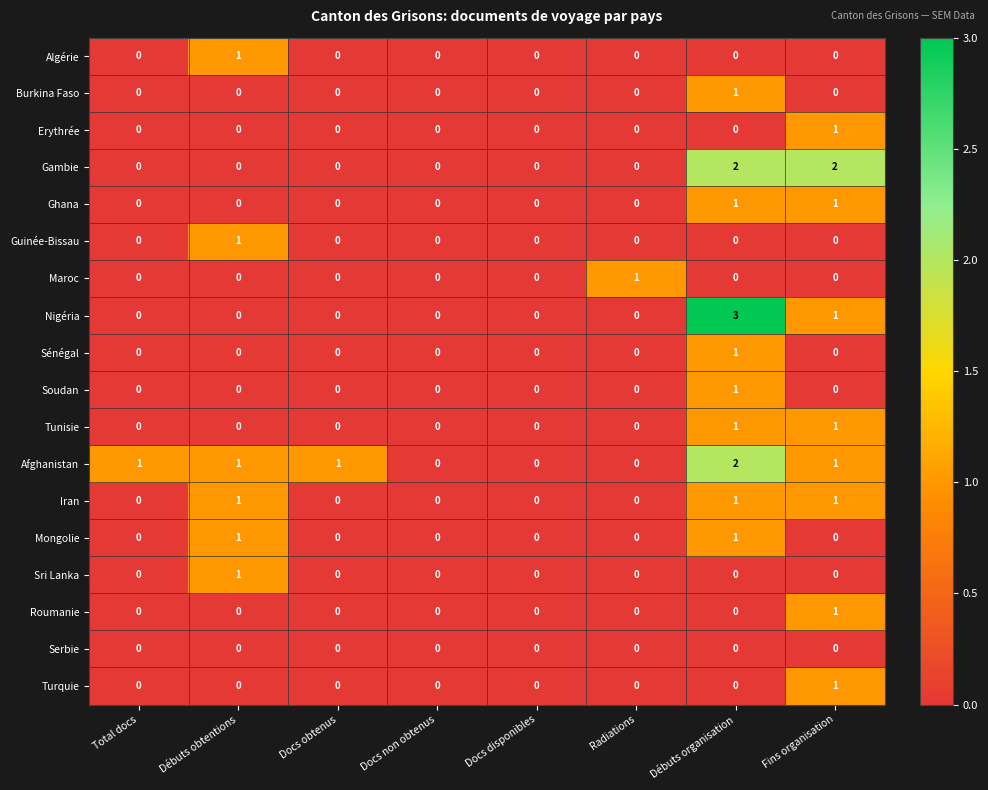

Which category has the highest value in the Algérie series?

Débuts obtentions